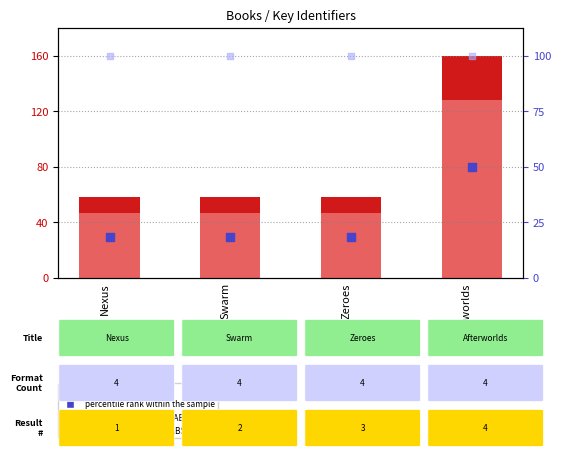

Which series reaches the minimum Y coordinate?

percentile rank within the sample